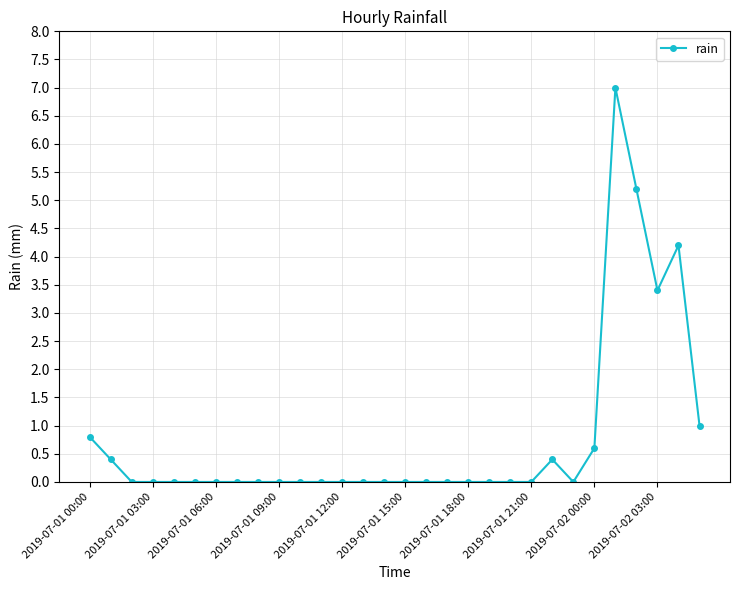

What is the maximum value shown in the chart?

7.0